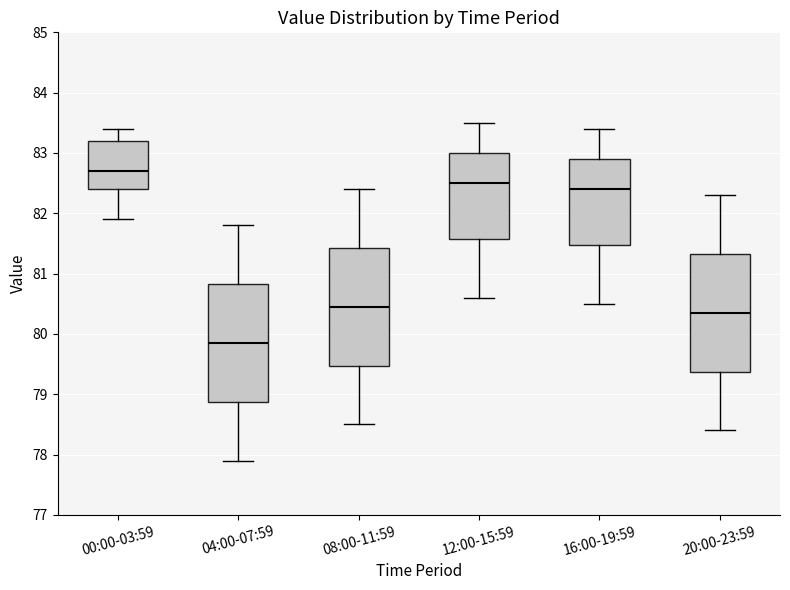

Reading left to right, transcribe this box plot: for each box, give where its median line is, the range the box spans, and where its two whiskers end, as read against the y-axis. The values are not printed on the chart, so give them approximately, as read against the axis.

00:00-03:59: median 82.7, box 82.4 to 83.2, whiskers 81.9 to 83.4
04:00-07:59: median 79.9, box 78.9 to 80.8, whiskers 77.9 to 81.8
08:00-11:59: median 80.5, box 79.5 to 81.4, whiskers 78.5 to 82.4
12:00-15:59: median 82.5, box 81.6 to 83.0, whiskers 80.6 to 83.5
16:00-19:59: median 82.4, box 81.5 to 82.9, whiskers 80.5 to 83.4
20:00-23:59: median 80.4, box 79.4 to 81.3, whiskers 78.4 to 82.3